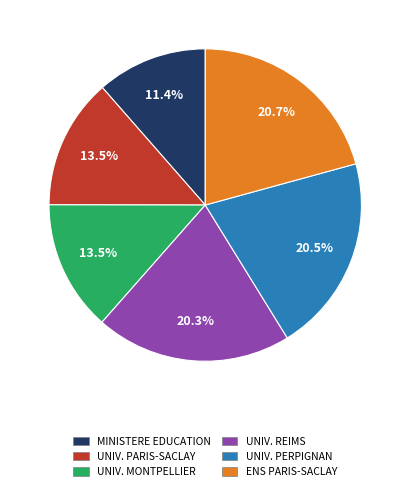

Which slice is the smallest?

MINISTERE EDUCATION